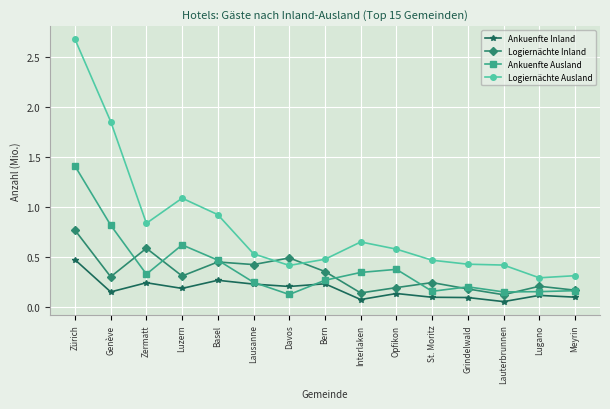

What is the total value across all series at Zürich?

5.3